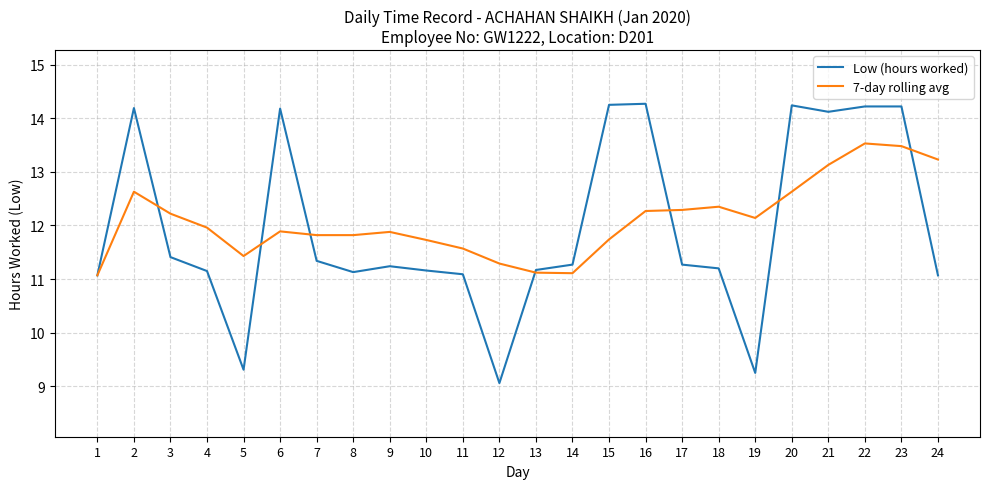

Read the Low (hours worked) value at 13.

11.2